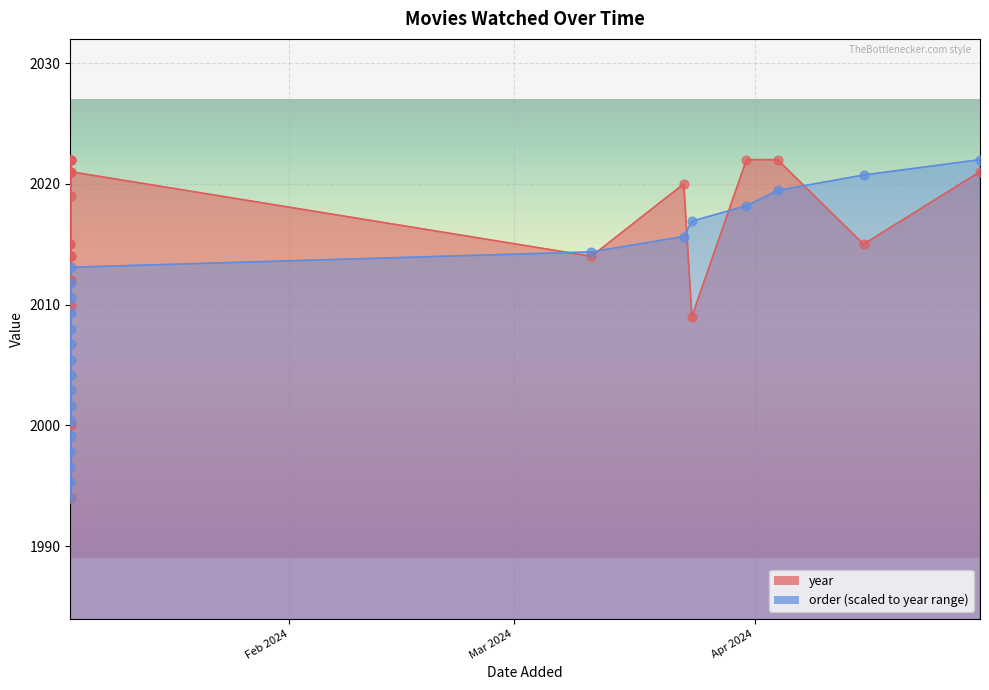

At how many categories does at least one series exceed 2002?

22